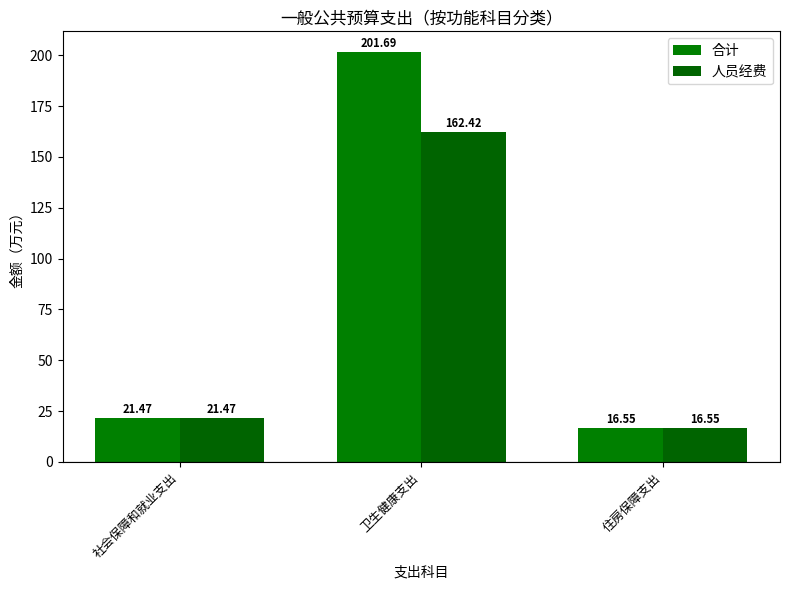

What is the total value across all series at 社会保障和就业支出?

42.9